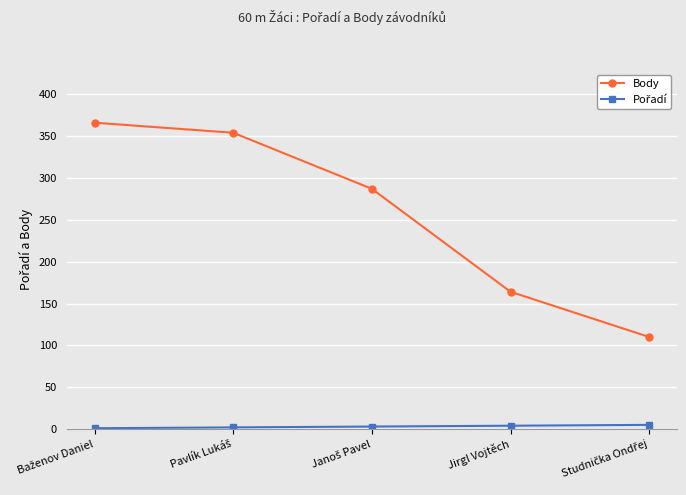

At how many categories does at least one series exceed 154?

4